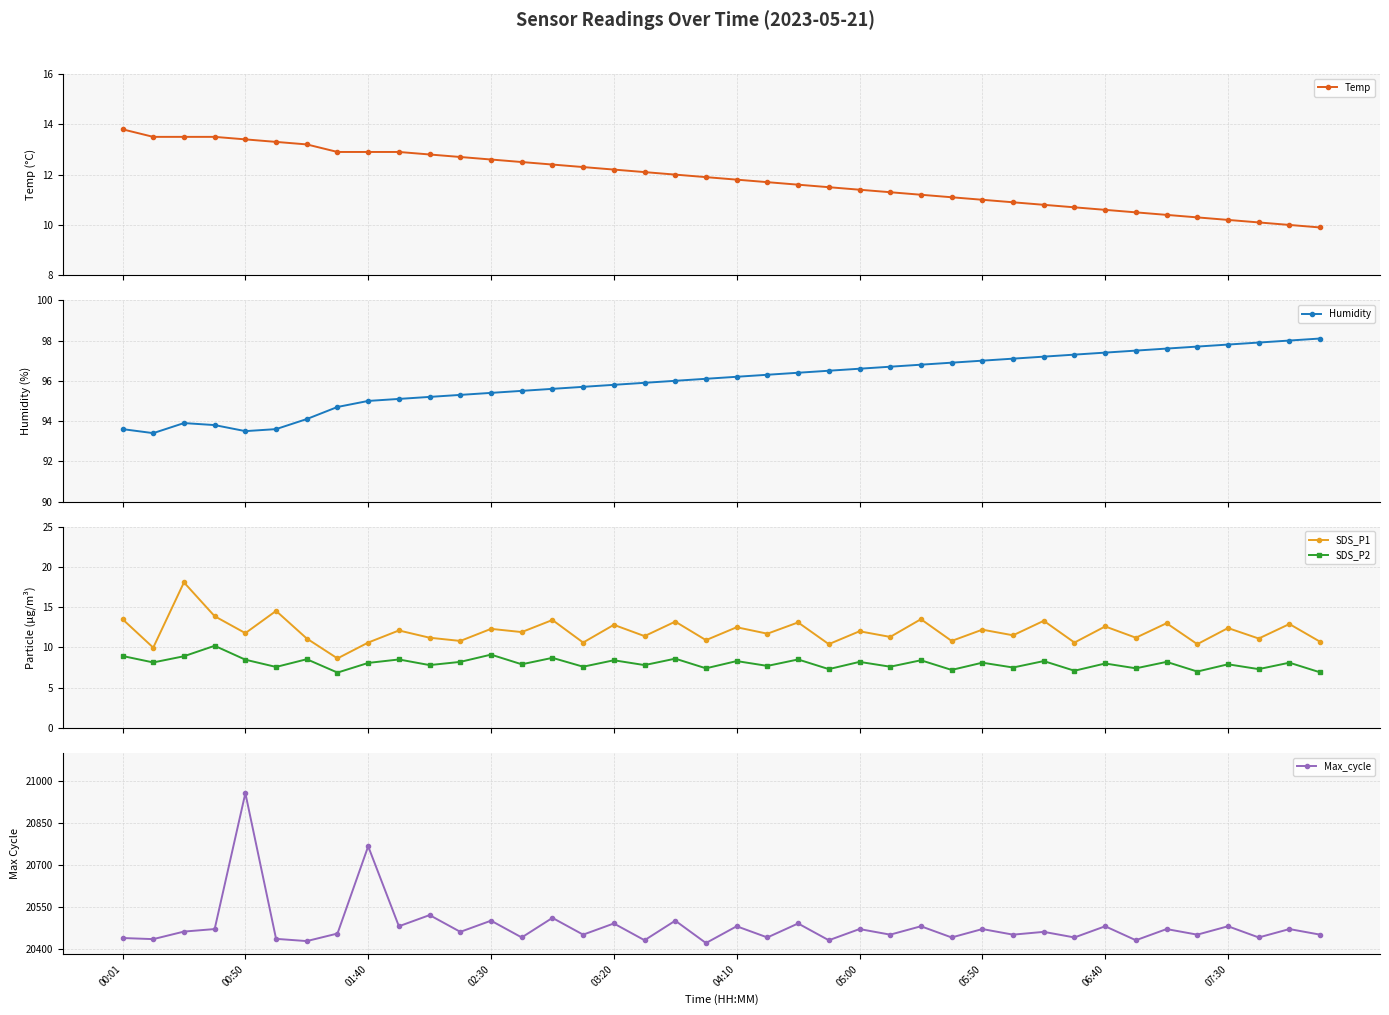

Reading left to right, what are all the values shown in this chart?

Temp: 13.8	13.5	13.5	13.5	13.4	13.3	13.2	12.9	12.9	12.9	12.8	12.7	12.6	12.5	12.4	12.3	12.2	12.1	12.0	11.9	11.8	11.7	11.6	11.5	11.4	11.3	11.2	11.1	11.0	10.9	10.8	10.7	10.6	10.5	10.4	10.3	10.2	10.1	10.0	9.9
Humidity: 93.6	93.4	93.9	93.8	93.5	93.6	94.1	94.7	95.0	95.1	95.2	95.3	95.4	95.5	95.6	95.7	95.8	95.9	96.0	96.1	96.2	96.3	96.4	96.5	96.6	96.7	96.8	96.9	97.0	97.1	97.2	97.3	97.4	97.5	97.6	97.7	97.8	97.9	98.0	98.1
SDS_P1: 13.5	10.0	18.1	13.9	11.8	14.5	11.1	8.6	10.6	12.1	11.2	10.8	12.3	11.9	13.4	10.6	12.8	11.4	13.2	10.9	12.5	11.7	13.1	10.4	12.0	11.3	13.5	10.8	12.2	11.5	13.3	10.6	12.6	11.2	13.0	10.4	12.4	11.1	12.9	10.7
SDS_P2: 8.9	8.1	8.9	10.2	8.5	7.6	8.5	6.9	8.1	8.5	7.8	8.2	9.1	7.9	8.7	7.6	8.4	7.8	8.6	7.4	8.3	7.7	8.5	7.3	8.2	7.6	8.4	7.2	8.1	7.5	8.3	7.1	8.0	7.4	8.2	7.0	7.9	7.3	8.1	6.9
Max_cycle: 20438.0	20434.0	20461.0	20470.0	20956.0	20435.0	20427.0	20454.0	20766.0	20480.0	20520.0	20460.0	20500.0	20440.0	20510.0	20450.0	20490.0	20430.0	20500.0	20420.0	20480.0	20440.0	20490.0	20430.0	20470.0	20450.0	20480.0	20440.0	20470.0	20450.0	20460.0	20440.0	20480.0	20430.0	20470.0	20450.0	20480.0	20440.0	20470.0	20450.0